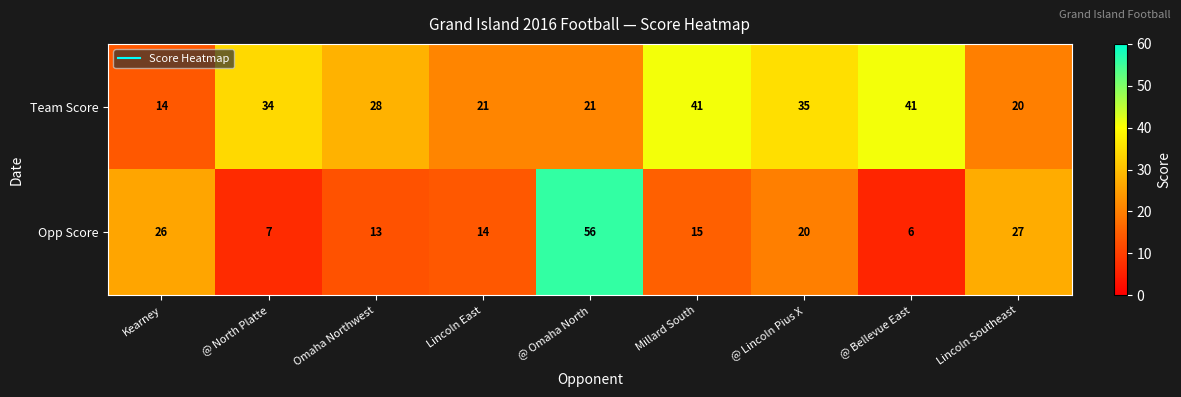

Reading left to right, what are all the values shown in this chart?

Team Score: Kearney=14	@ North Platte=34	Omaha Northwest=28	Lincoln East=21	@ Omaha North=21	Millard South=41	@ Lincoln Pius X=35	@ Bellevue East=41	Lincoln Southeast=20
Opp Score: Kearney=26	@ North Platte=7	Omaha Northwest=13	Lincoln East=14	@ Omaha North=56	Millard South=15	@ Lincoln Pius X=20	@ Bellevue East=6	Lincoln Southeast=27